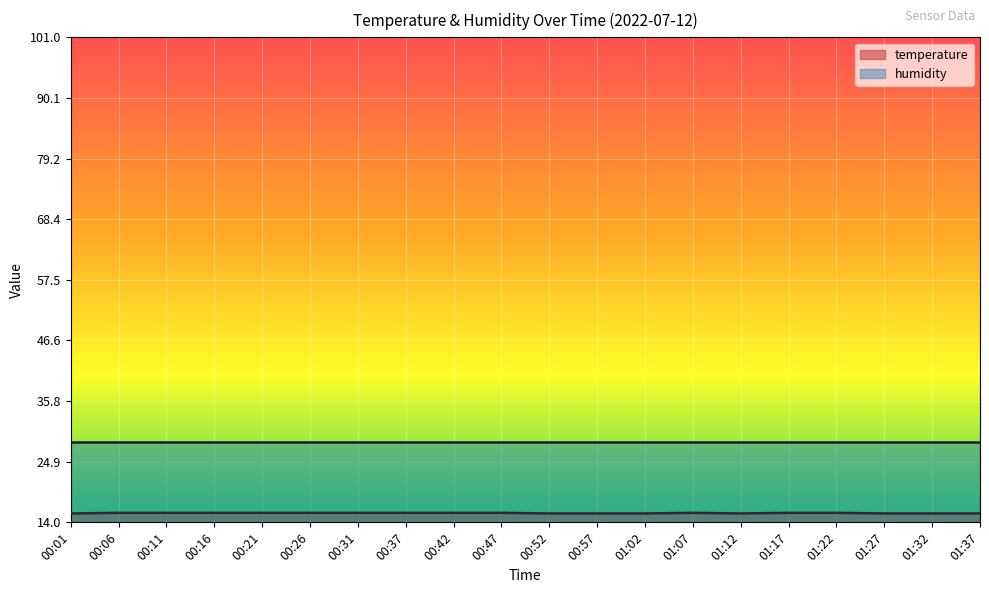

What position from the left is 00:31?

7